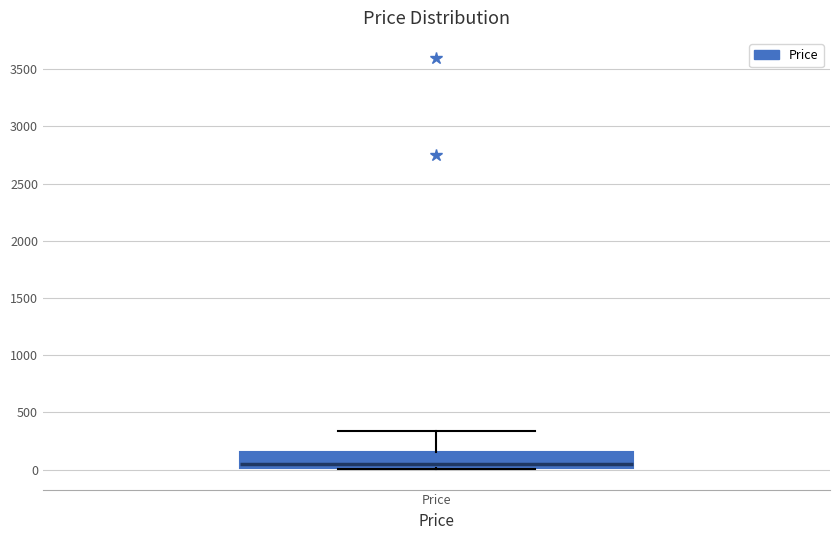

Read this box plot against the y-axis: the position of the median line, the range covered by the box, and the ends of both whiskers. The values are not printed on the chart, so give them approximately, as read against the axis.

median 50, box 0 to 150, whiskers 0 to 350